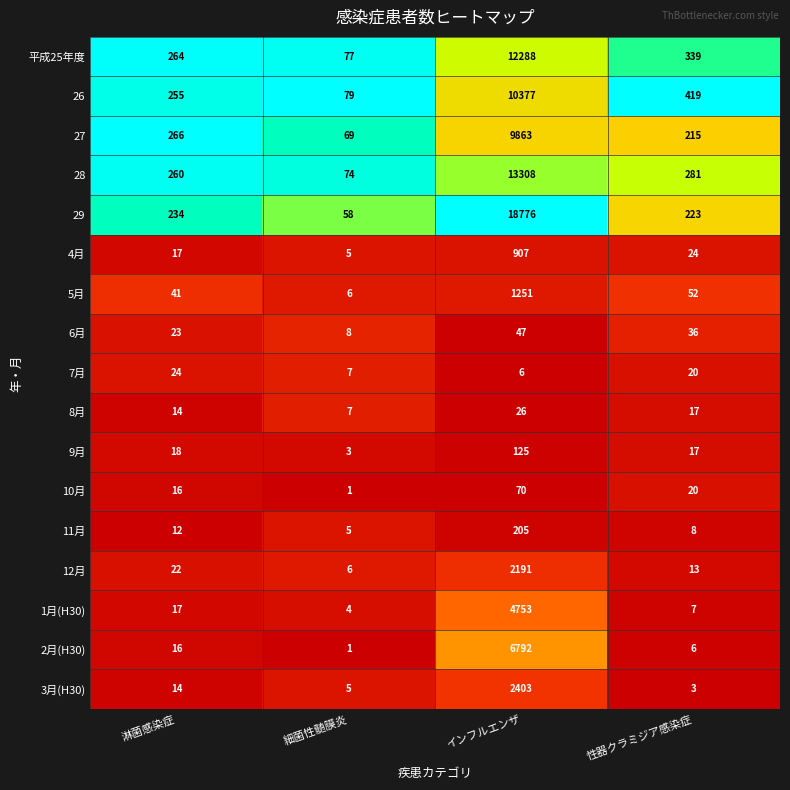

What is the total value across all series at 性器クラミジア感染症?

1700